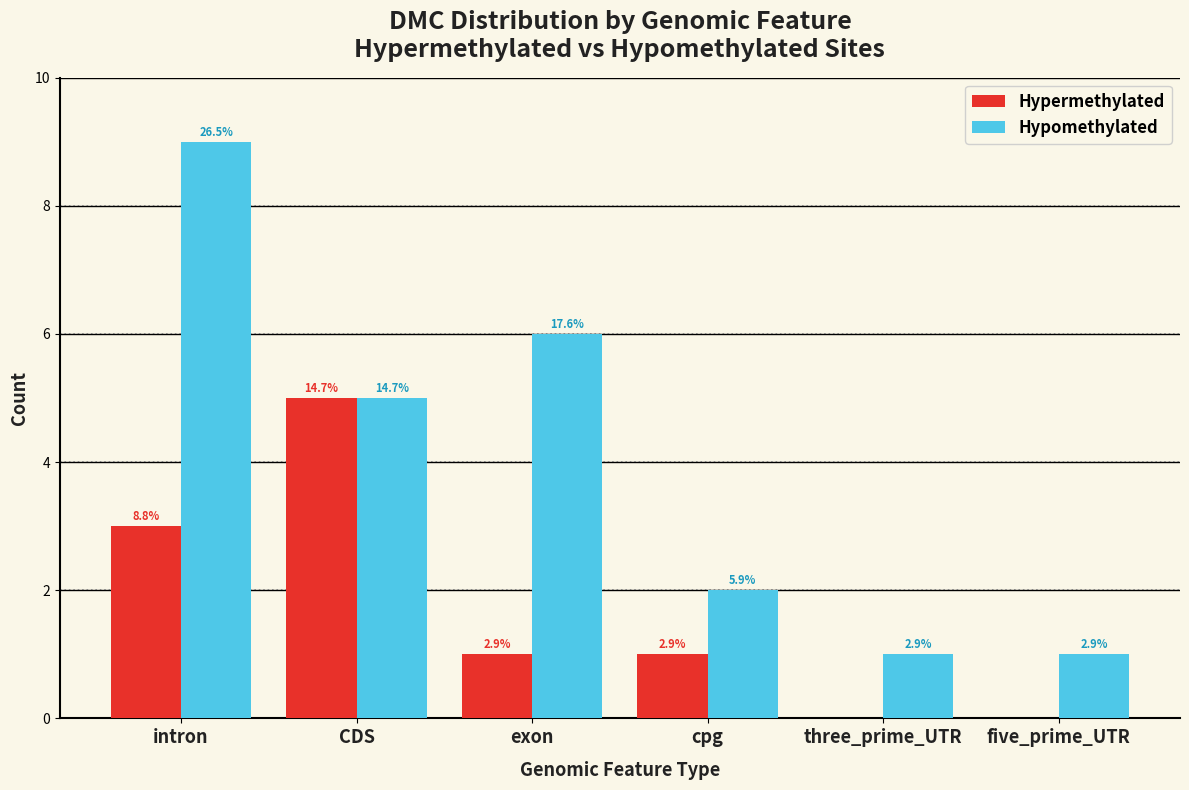

True or false: Hypermethylated has a value of 1 at exon.

True